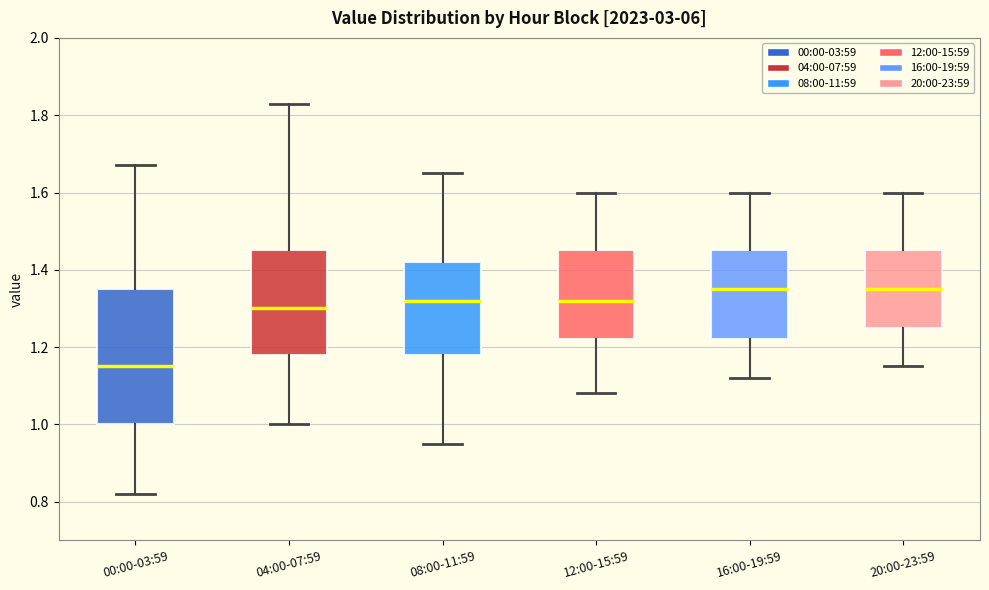

Comparing the boxes themselves (not the whiskers), which one is the tallest?

00:00-03:59